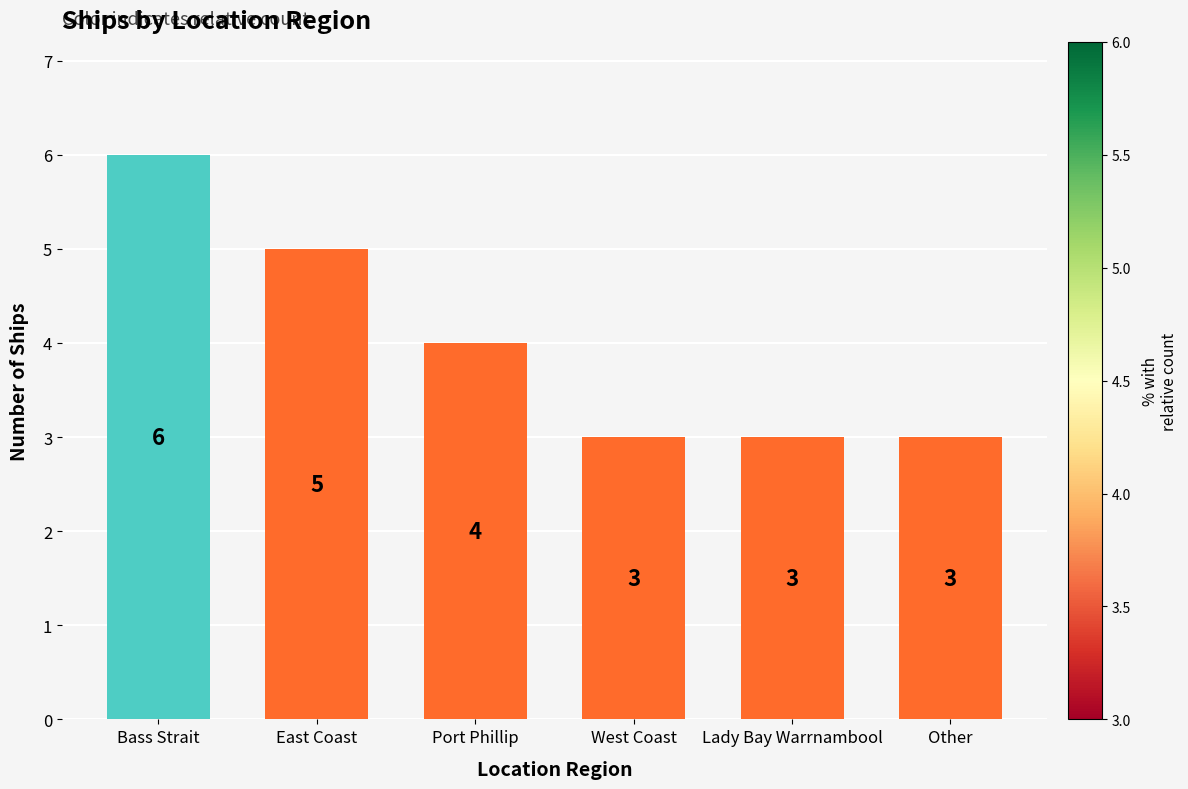

How many categories are shown in the chart?

6